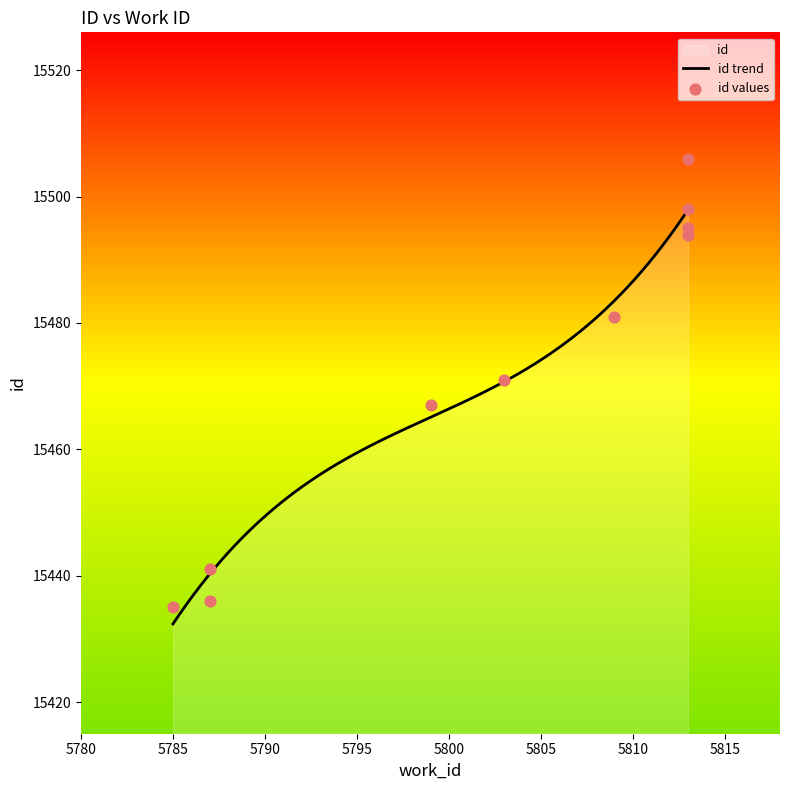

What is the change in value from 5787 to 5813?

+57